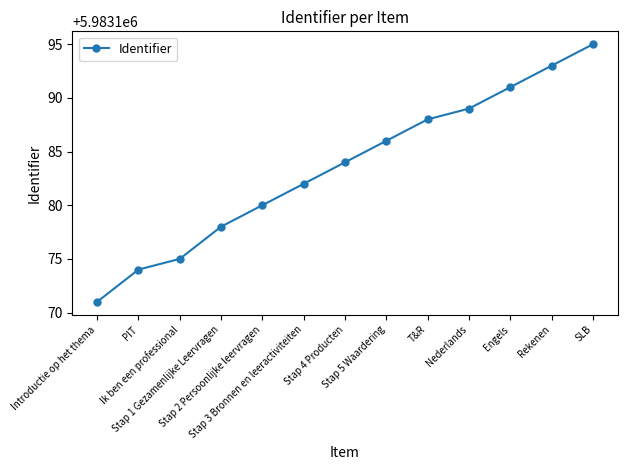

What is the label of the 2nd point from the left?

PIT